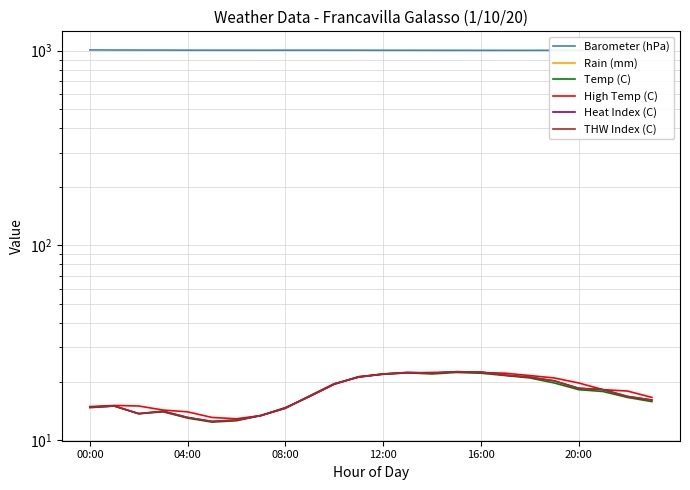

What is the highest value of the Temp (C) series?

22.3